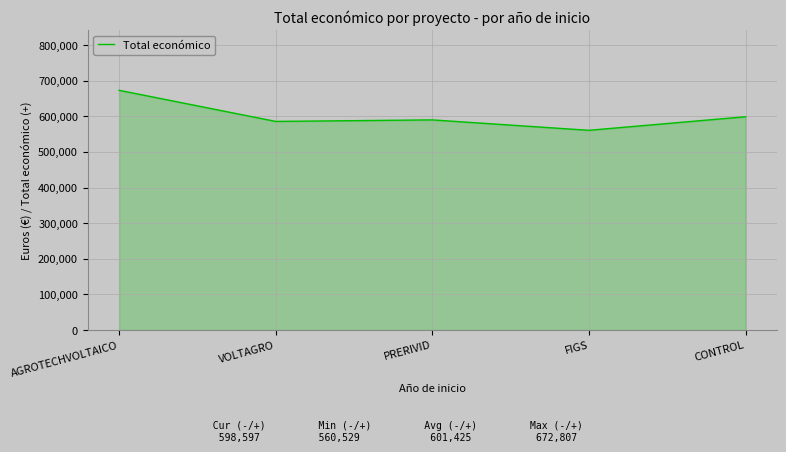

Read the value at FIGS, to the nearest 50.

560550